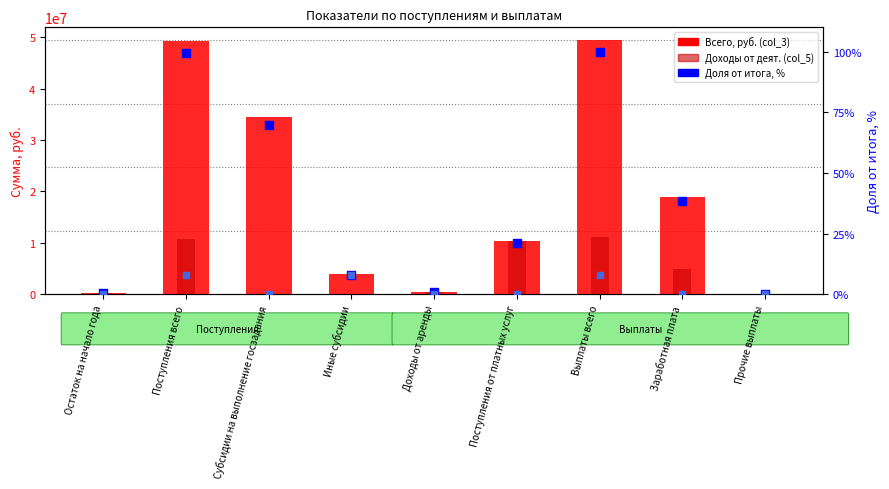

At how many categories does at least one series exceed 23222516?

3